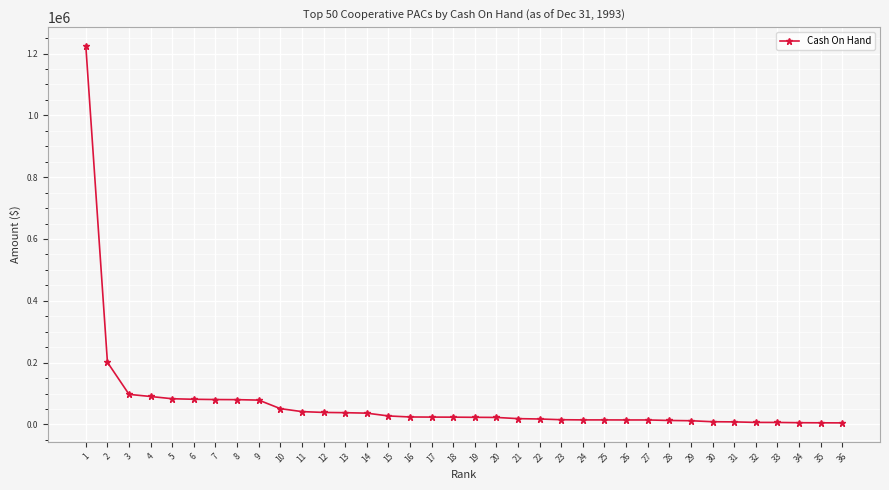

What is the maximum value shown in the chart?

1224012